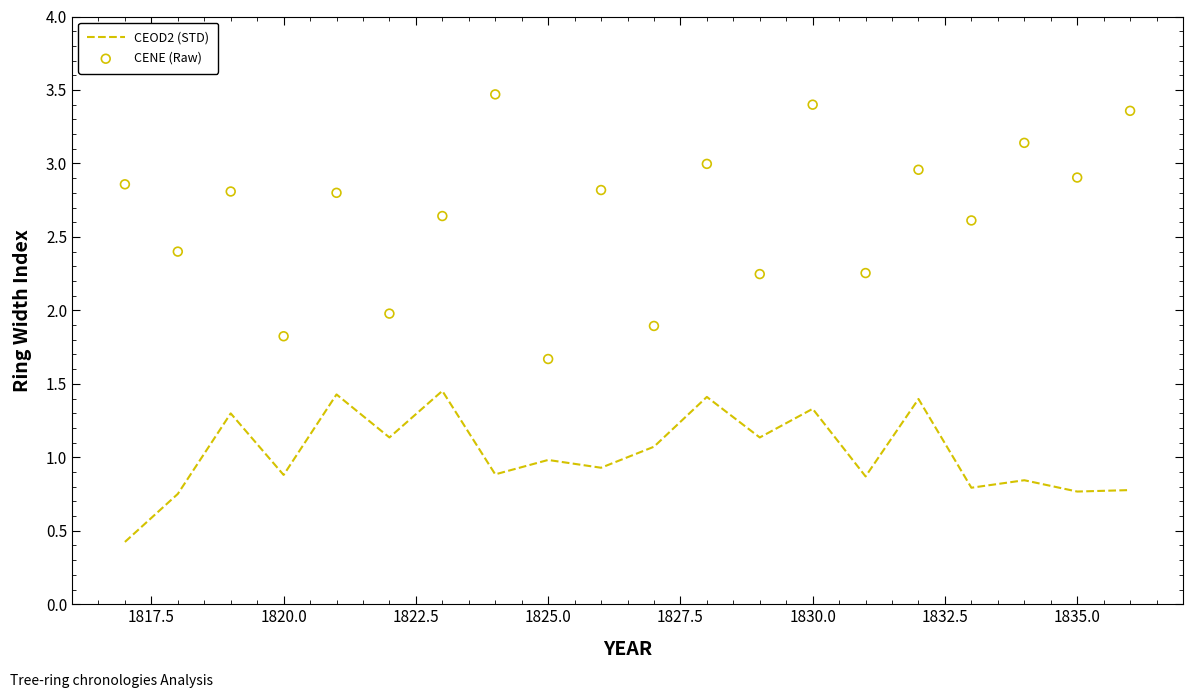

The CEOD2 (STD) series shows 1.0 at 1825.0. True or false?

True